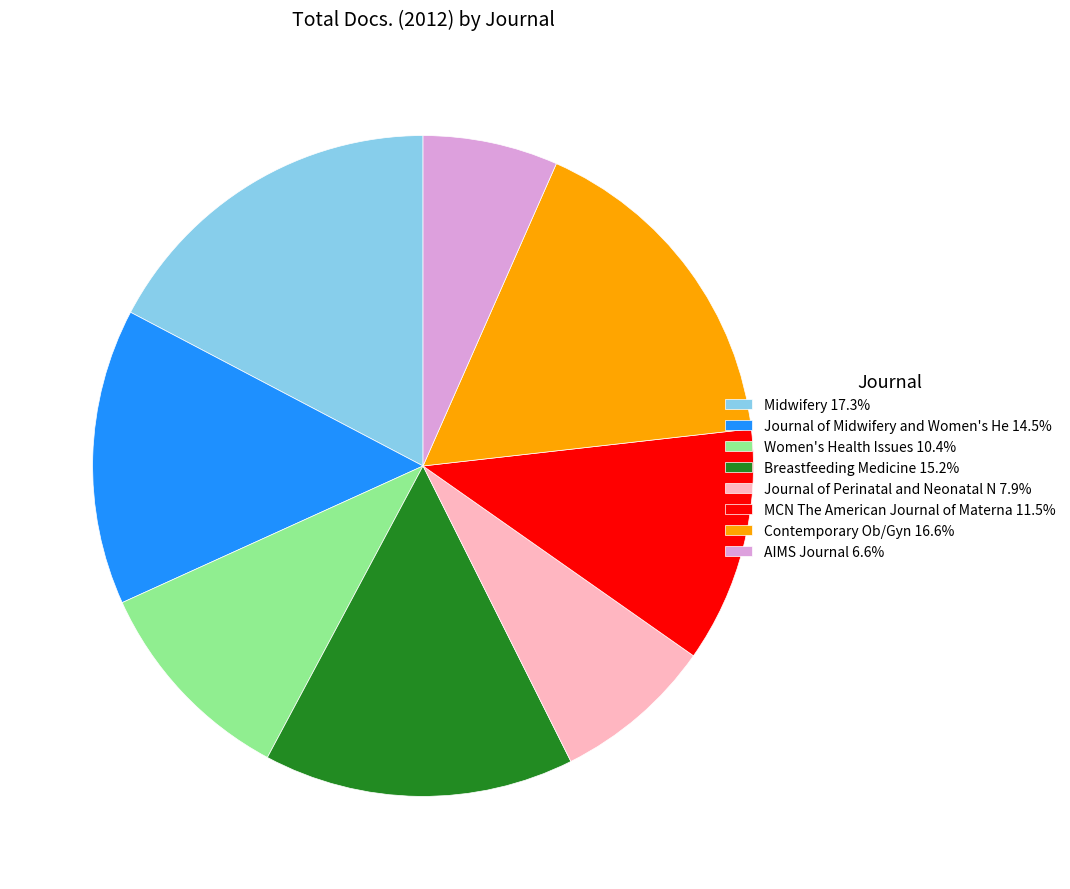

Does any single category account for the majority?

No